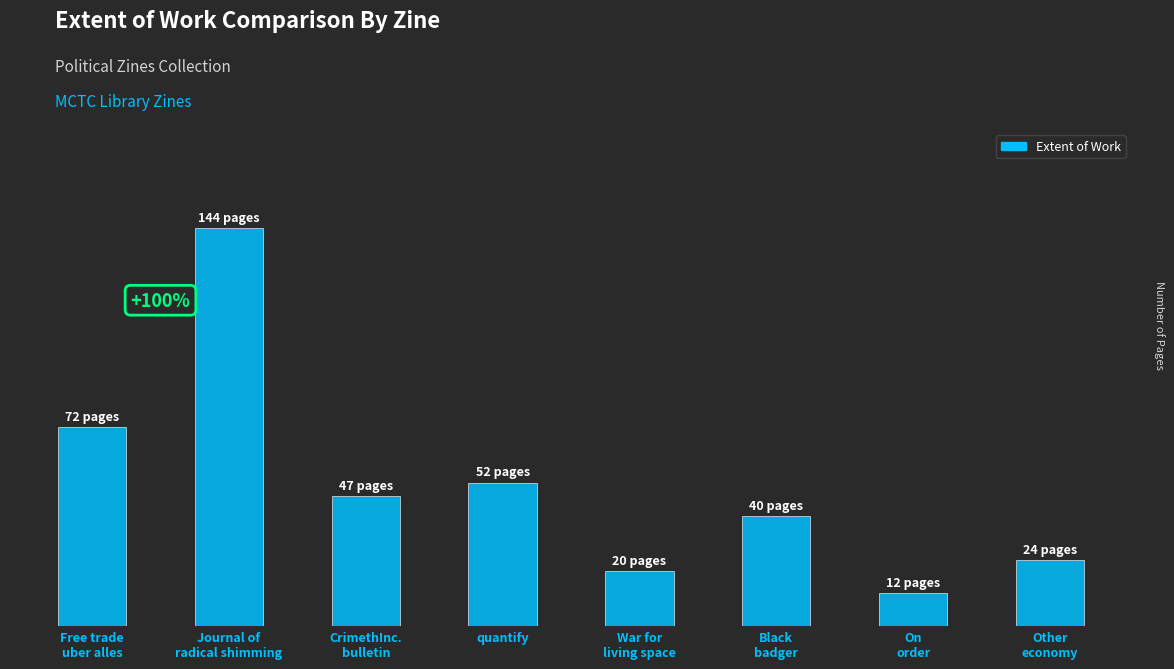

Reading left to right, list all the values displayed in this chart.

72	144	47	52	20	40	12	24